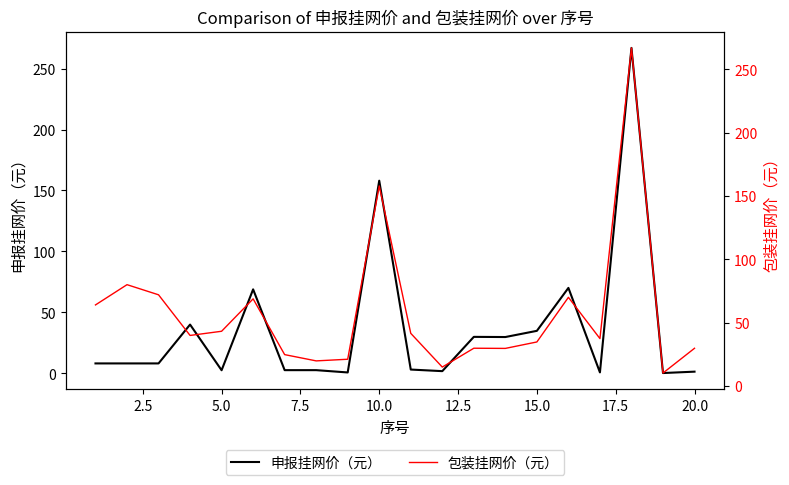

True or false: 包装挂网价（元） and 申报挂网价（元） cross at least once.

False